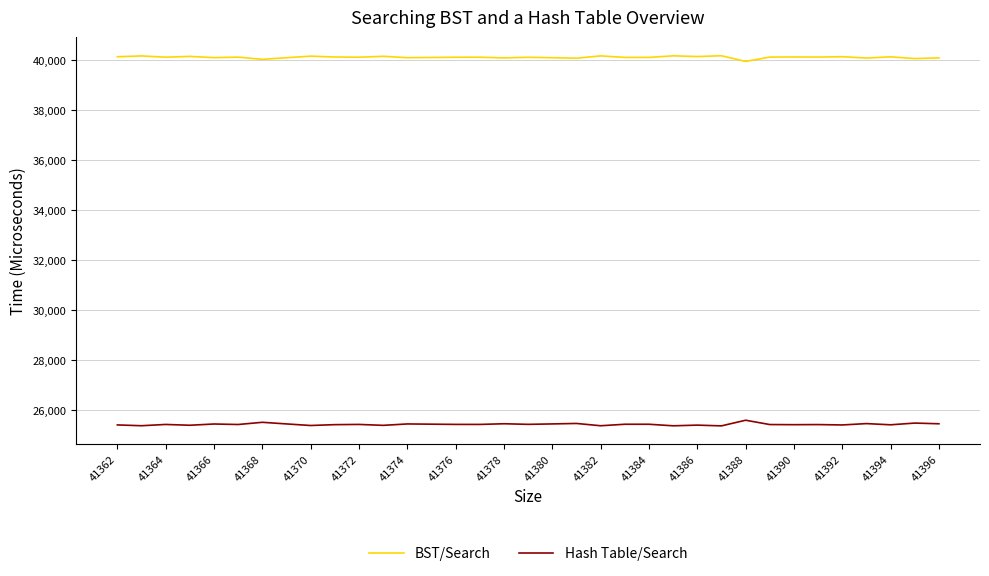

Which series has the largest total across all categories?

BST/Search